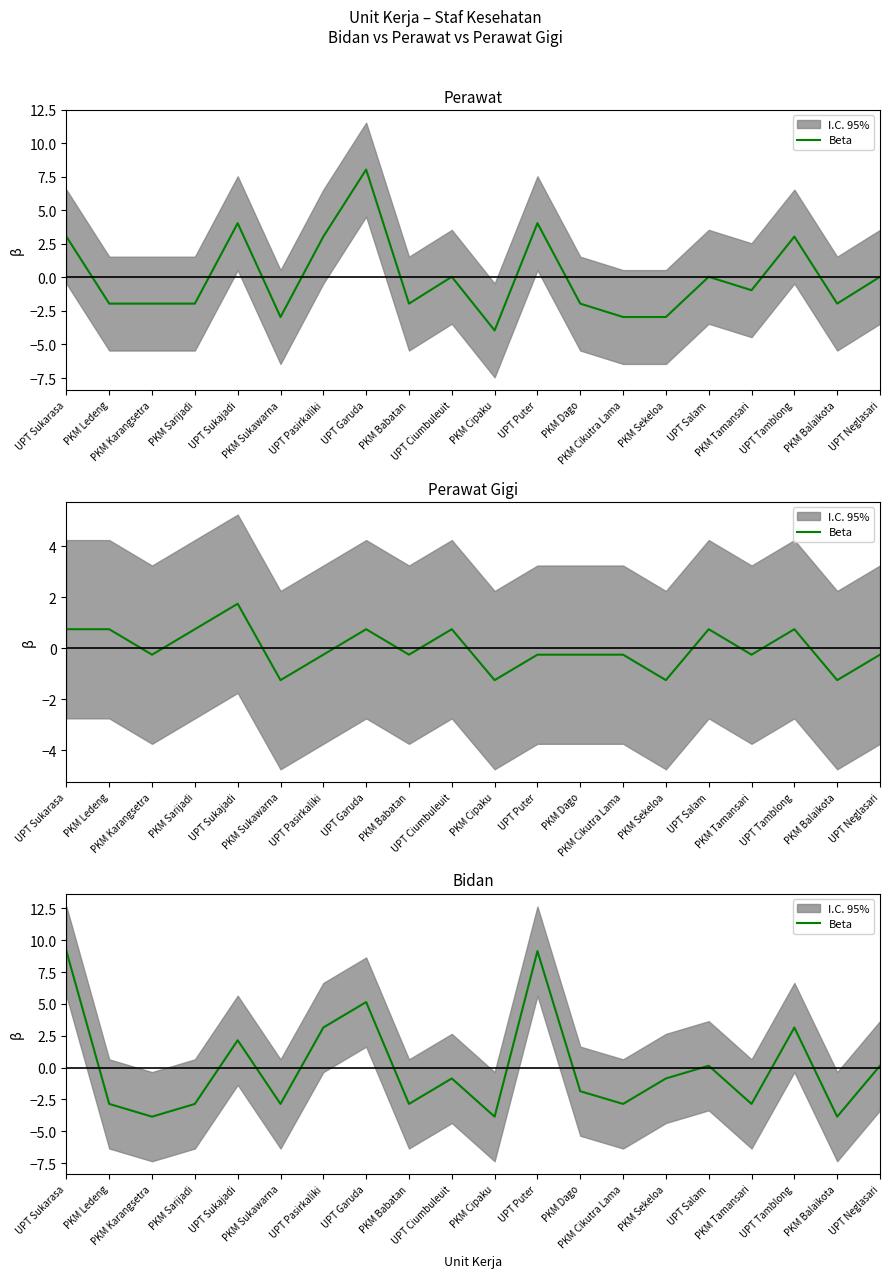

What is the label of the 14th point from the left?

PKM Cikutra Lama